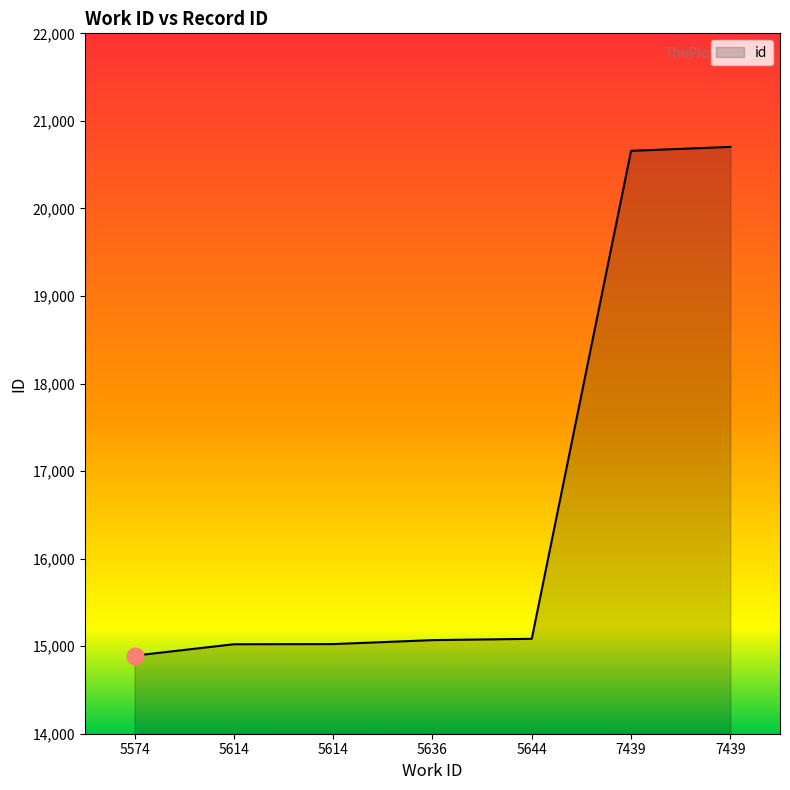

How many lines are shown in the chart?

1